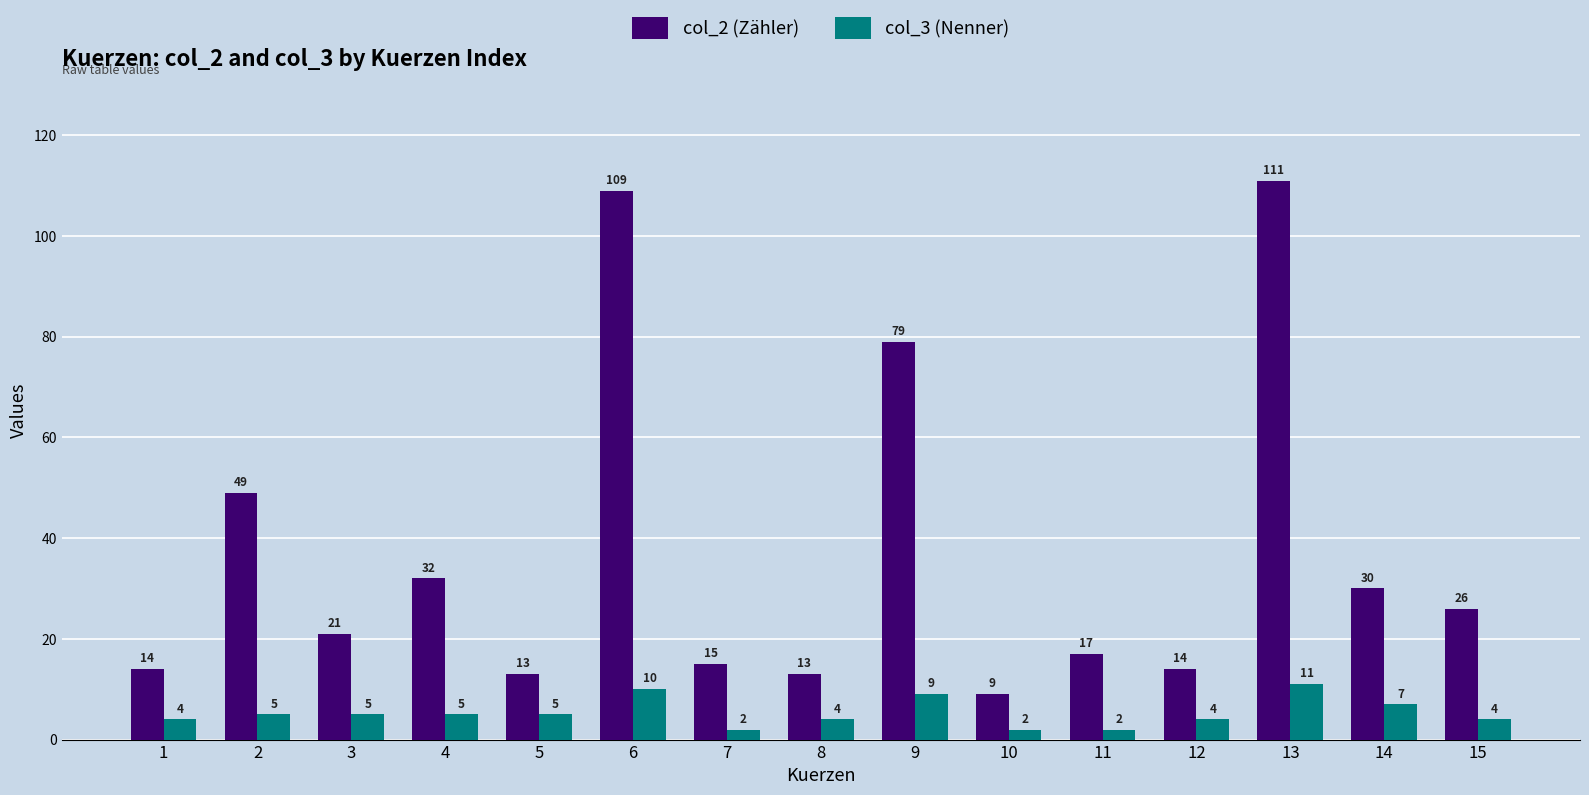

Is it true that col_3 (Nenner) equals 6 at 6?

False